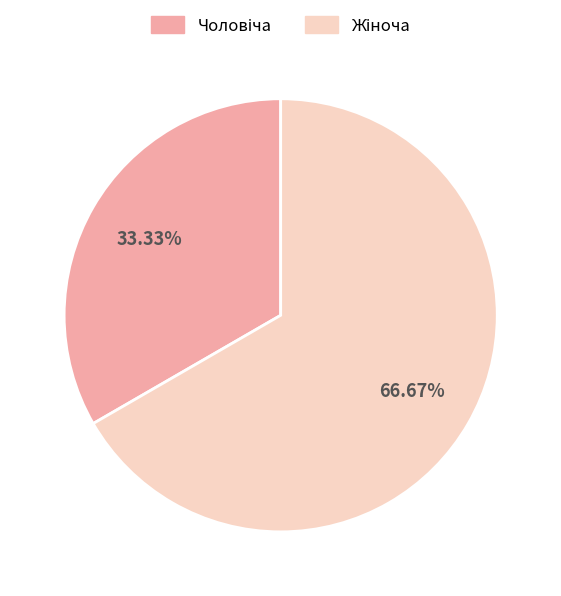

Does any single category account for the majority?

Yes